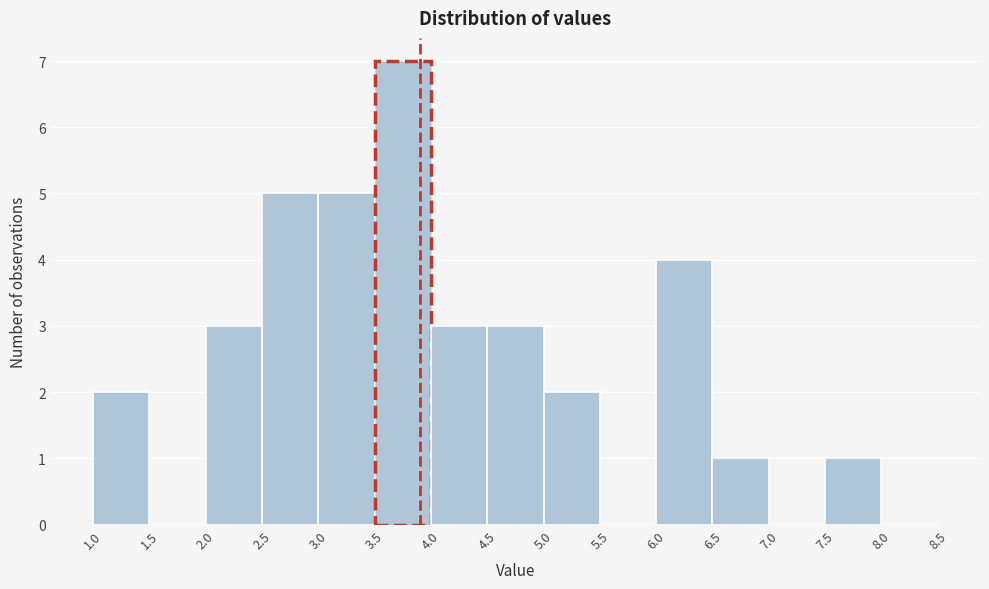

Over which range of the x-axis is the bar tallest?

3.5 to 4.0